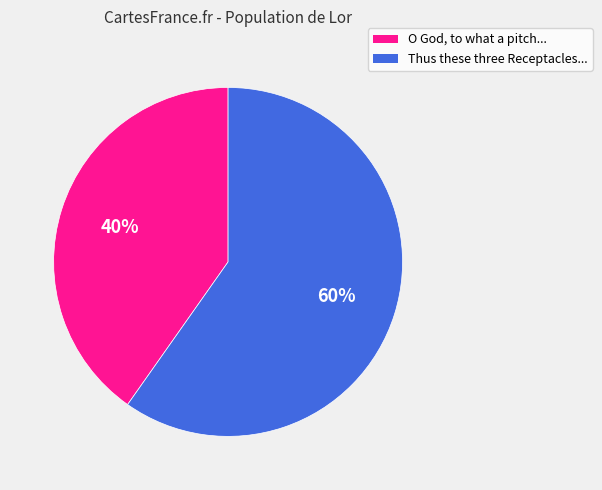

To the nearest percent, what is the difference between the largest and smallest slice percentages?

20%